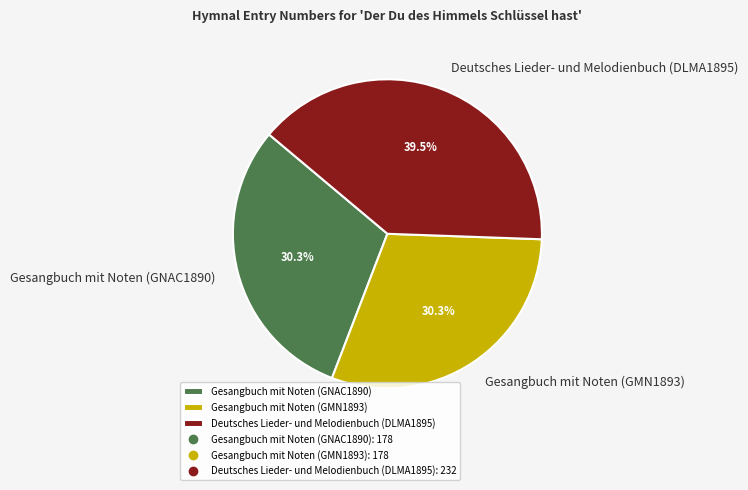

Between Gesangbuch mit Noten (GNAC1890) and Deutsches Lieder- und Melodienbuch (DLMA1895), which is larger?

Deutsches Lieder- und Melodienbuch (DLMA1895)